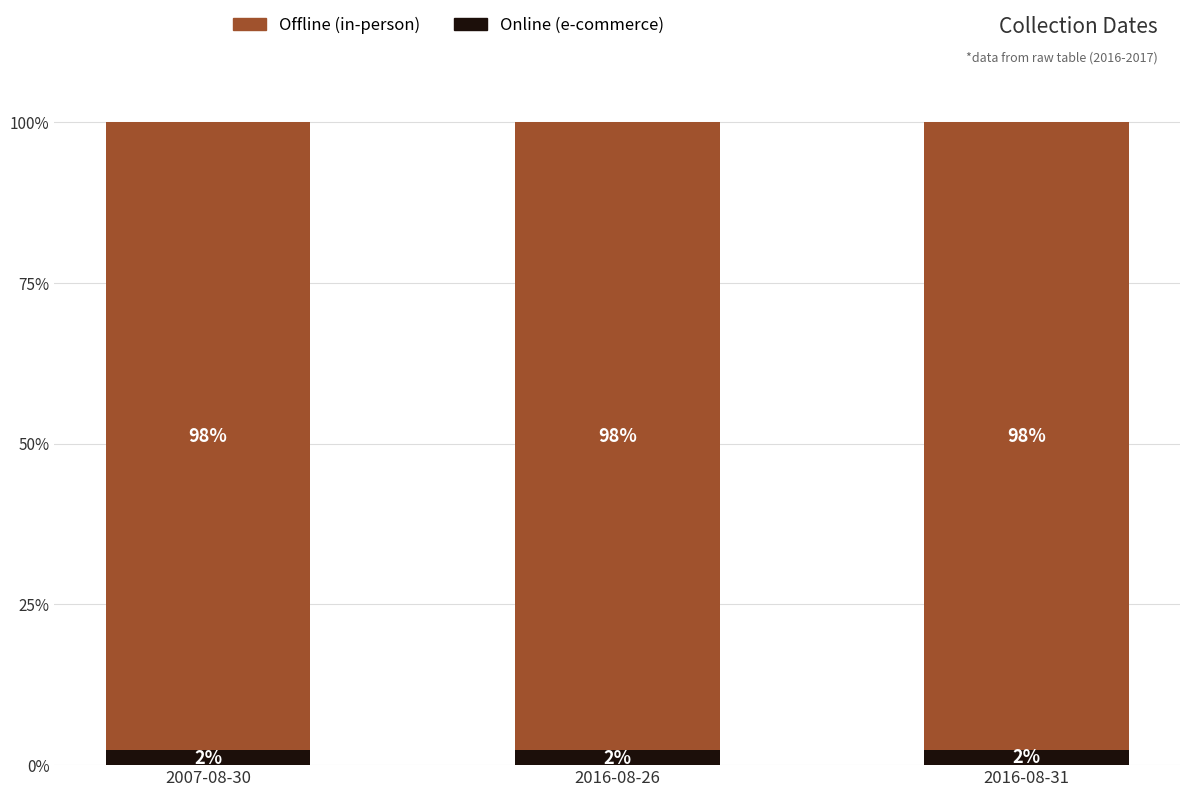

What is the total value across all series at 2007-08-30?

100.0